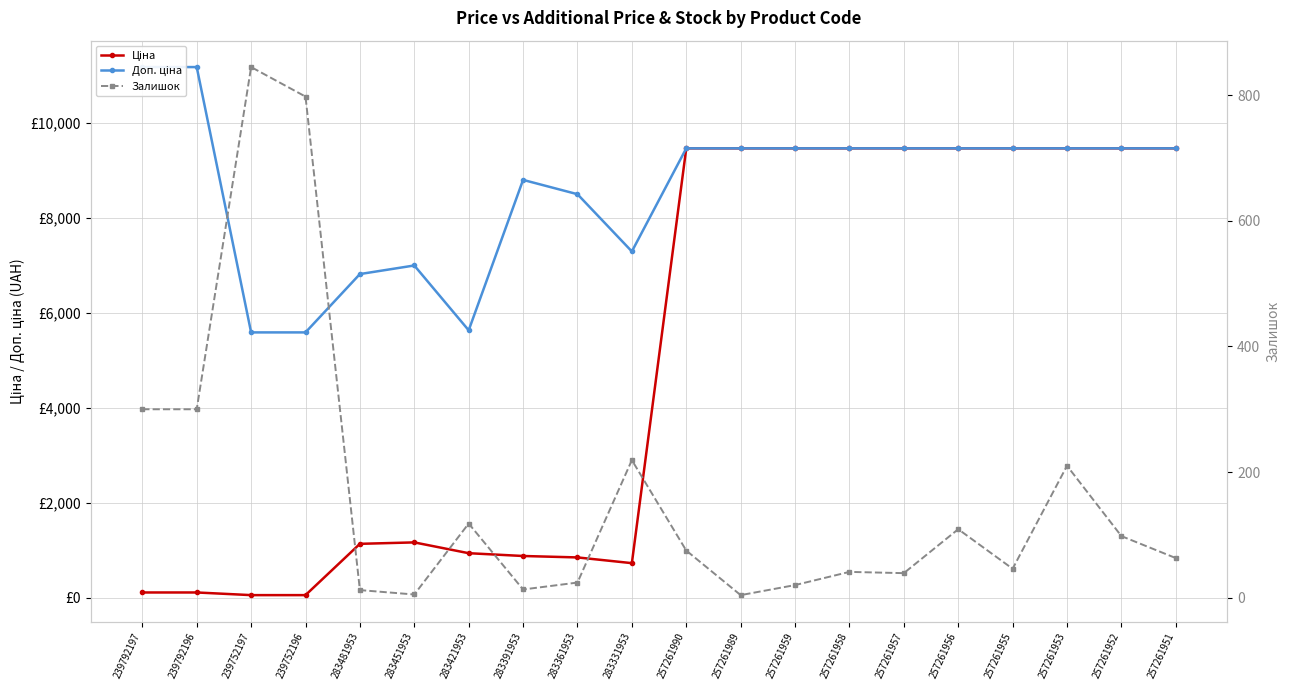

Is this an area chart (filled region under the line)?

No